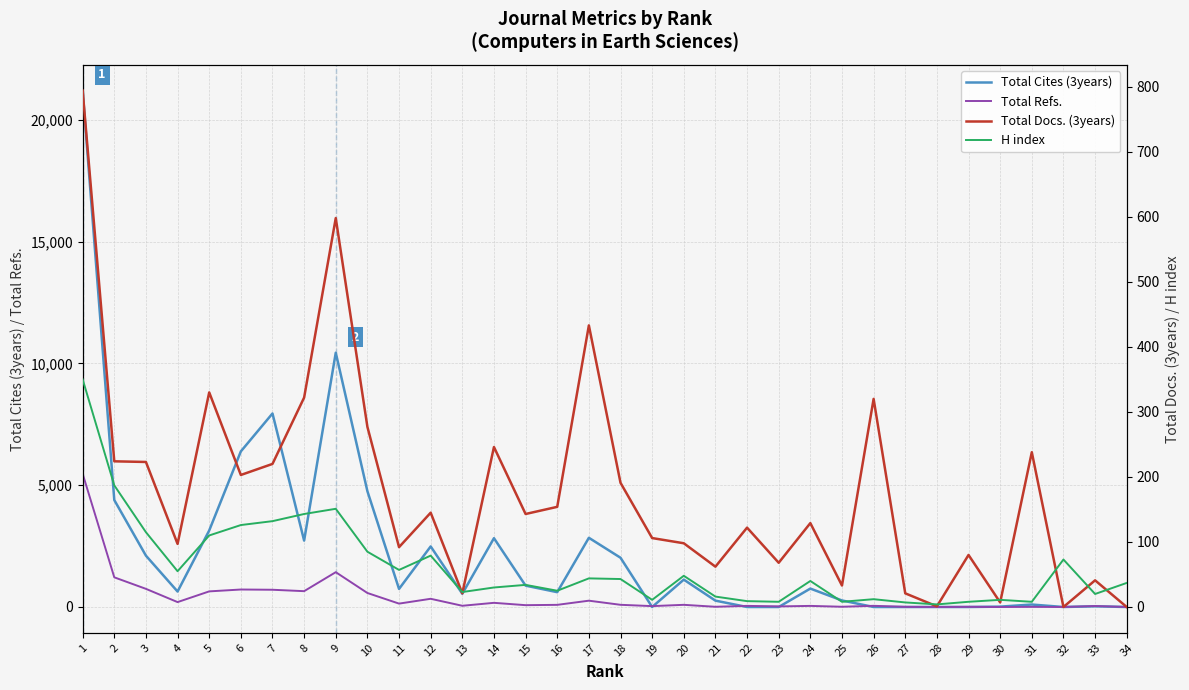

At how many categories does at least one series exceed 11060?

1